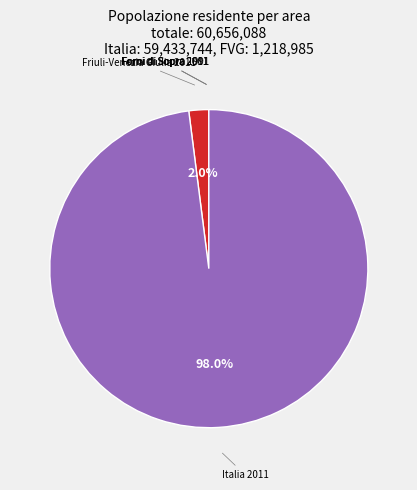

Is there any slice that represents more than half of the pie?

Yes